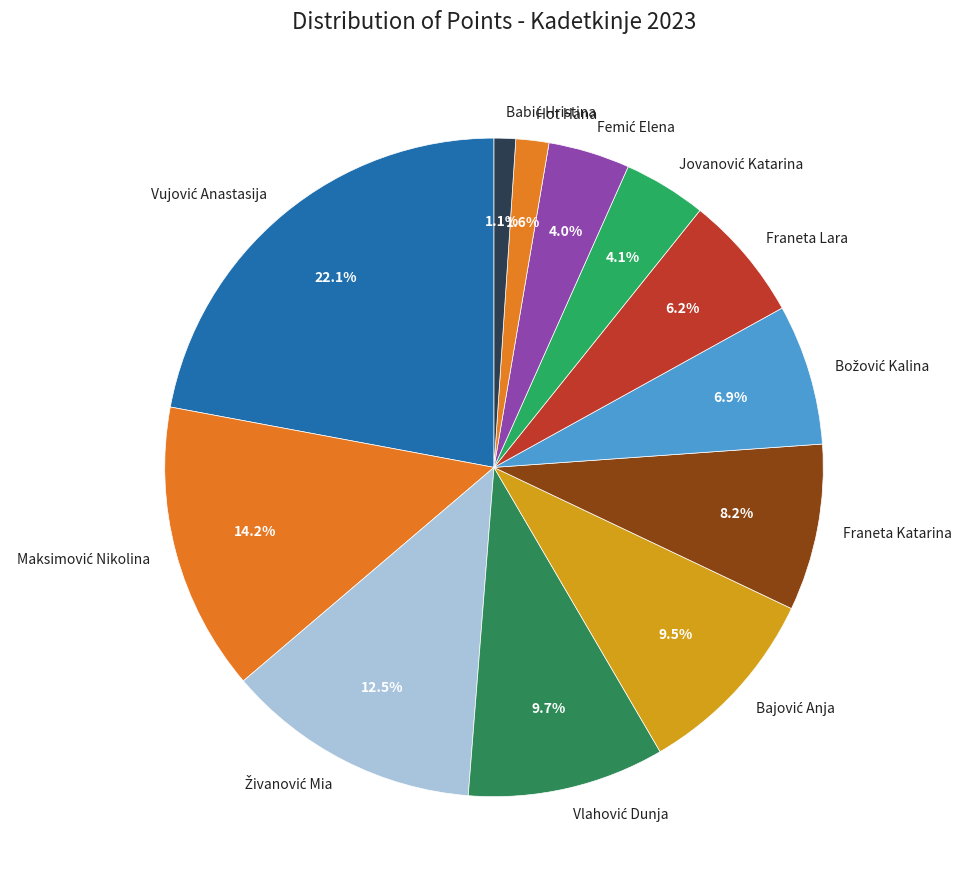

Is there any slice that represents more than half of the pie?

No